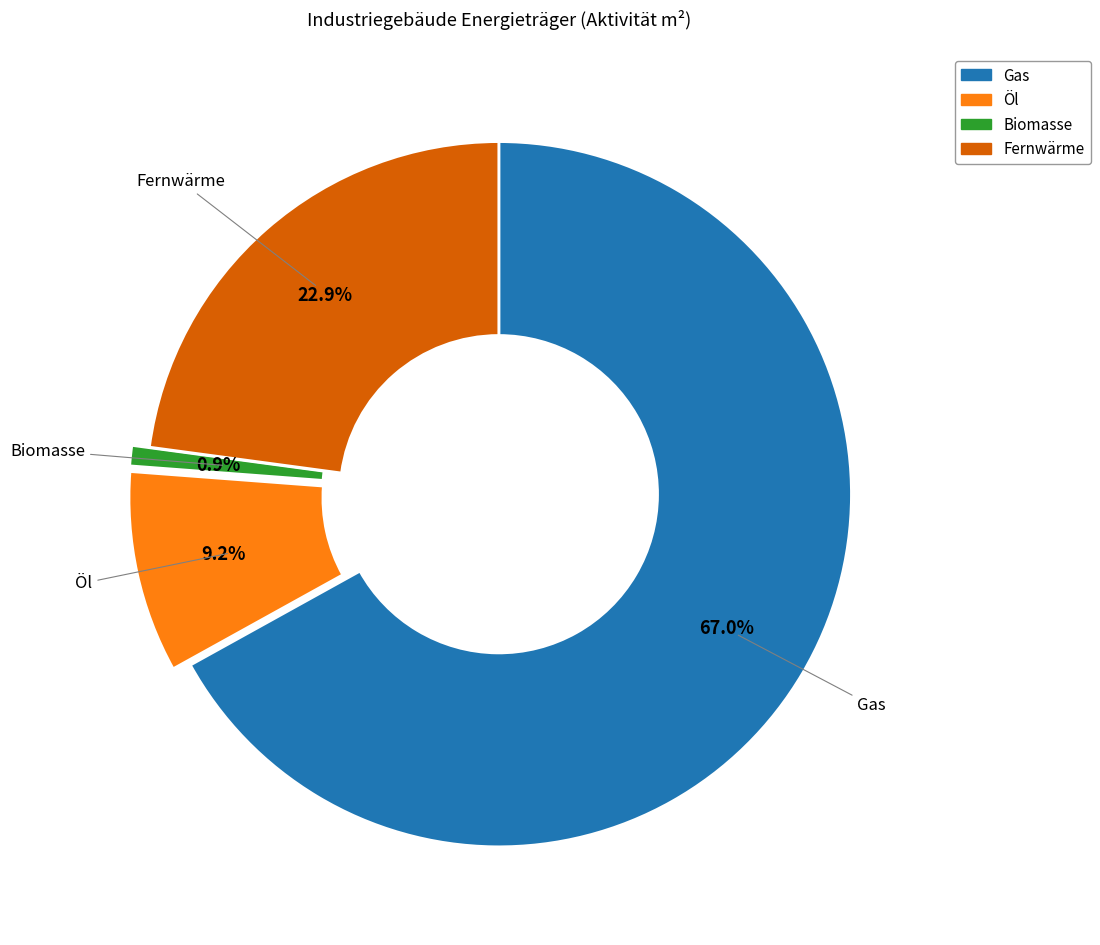

To the nearest percent, what is the difference between the largest and smallest slice percentages?

66%